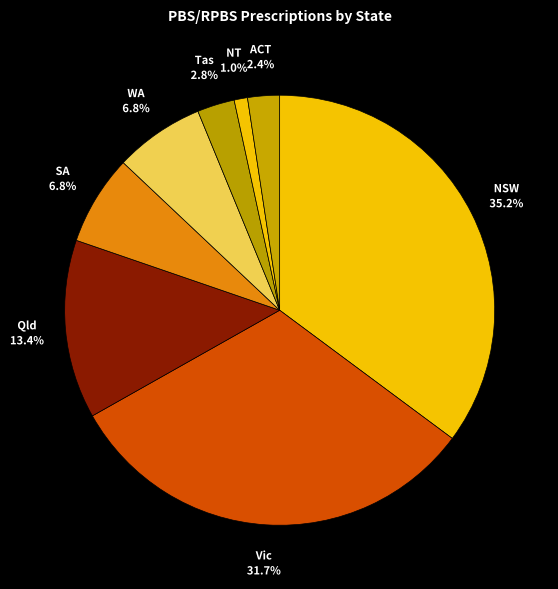

How many segments does this pie chart have?

8